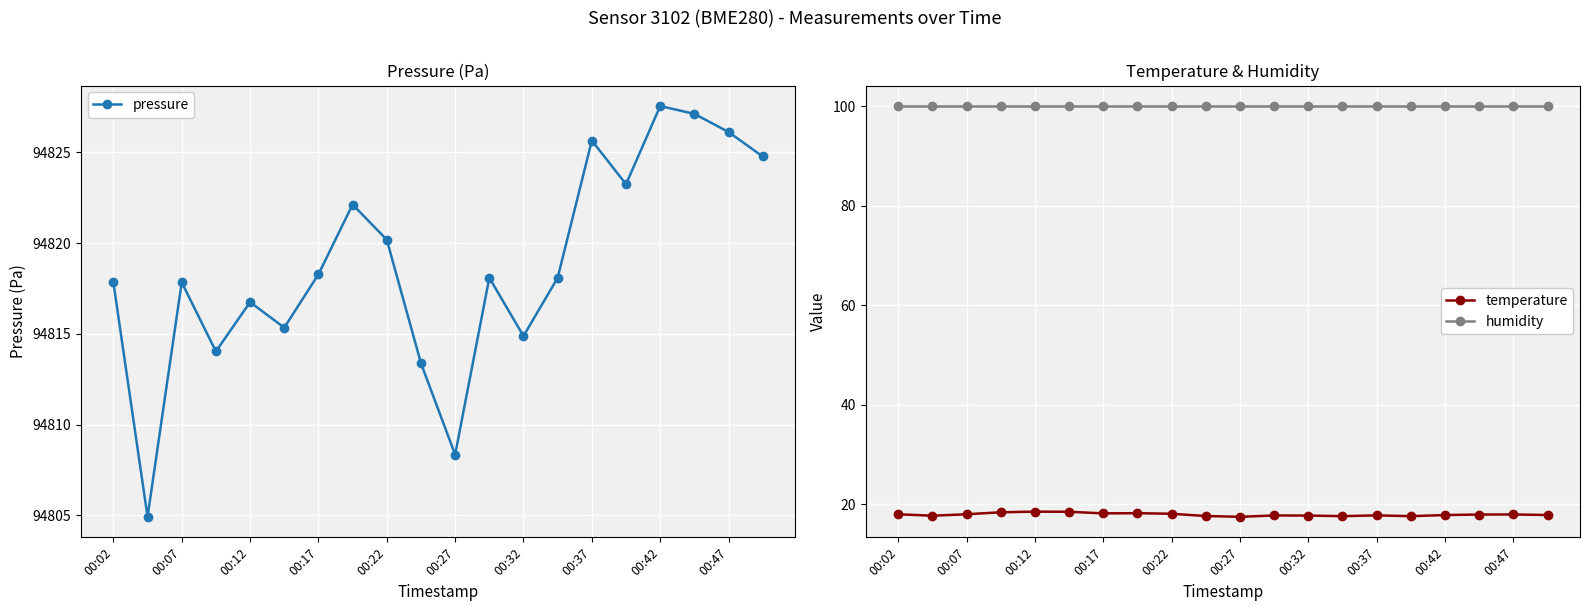

True or false: humidity and temperature intersect in this chart.

False